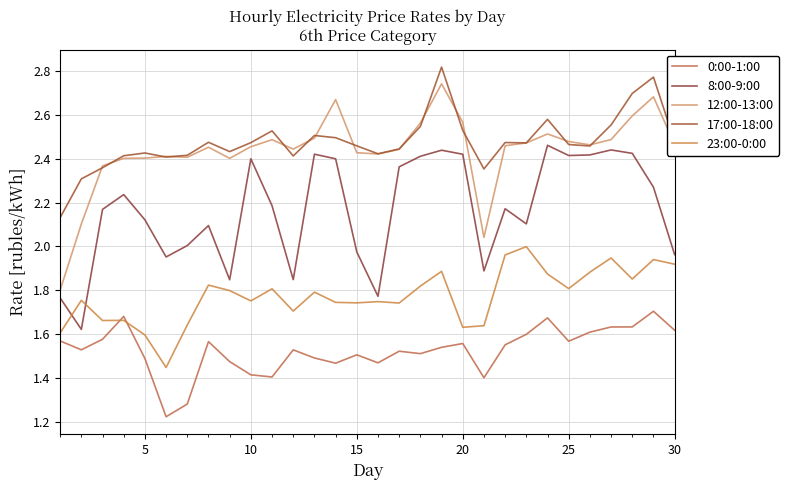

Does the chart display data point markers on the line(s)?

No